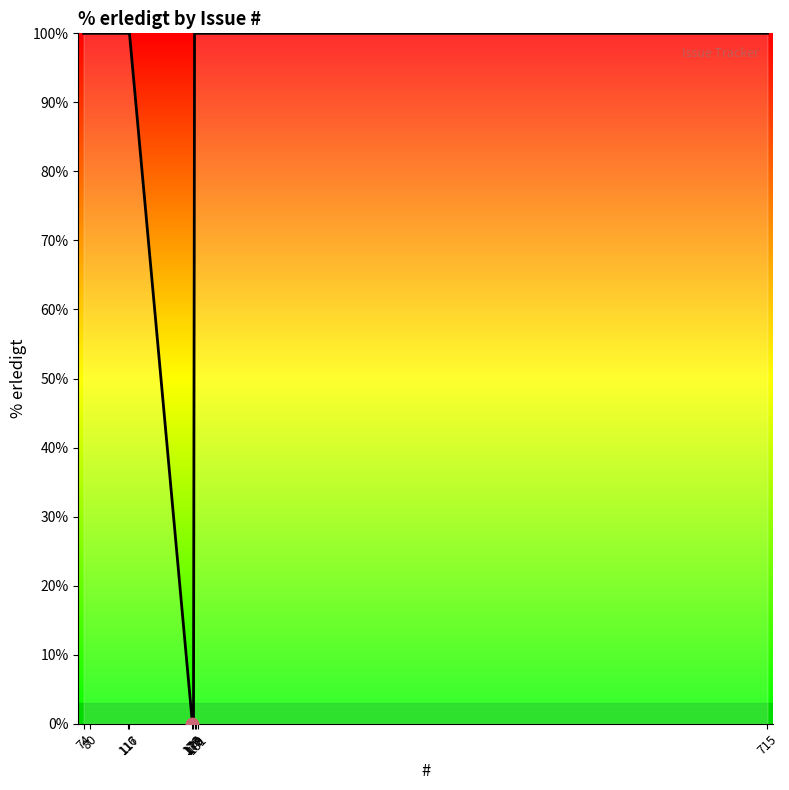

What is the ratio of the value at 715 to the value at 116?

1.0